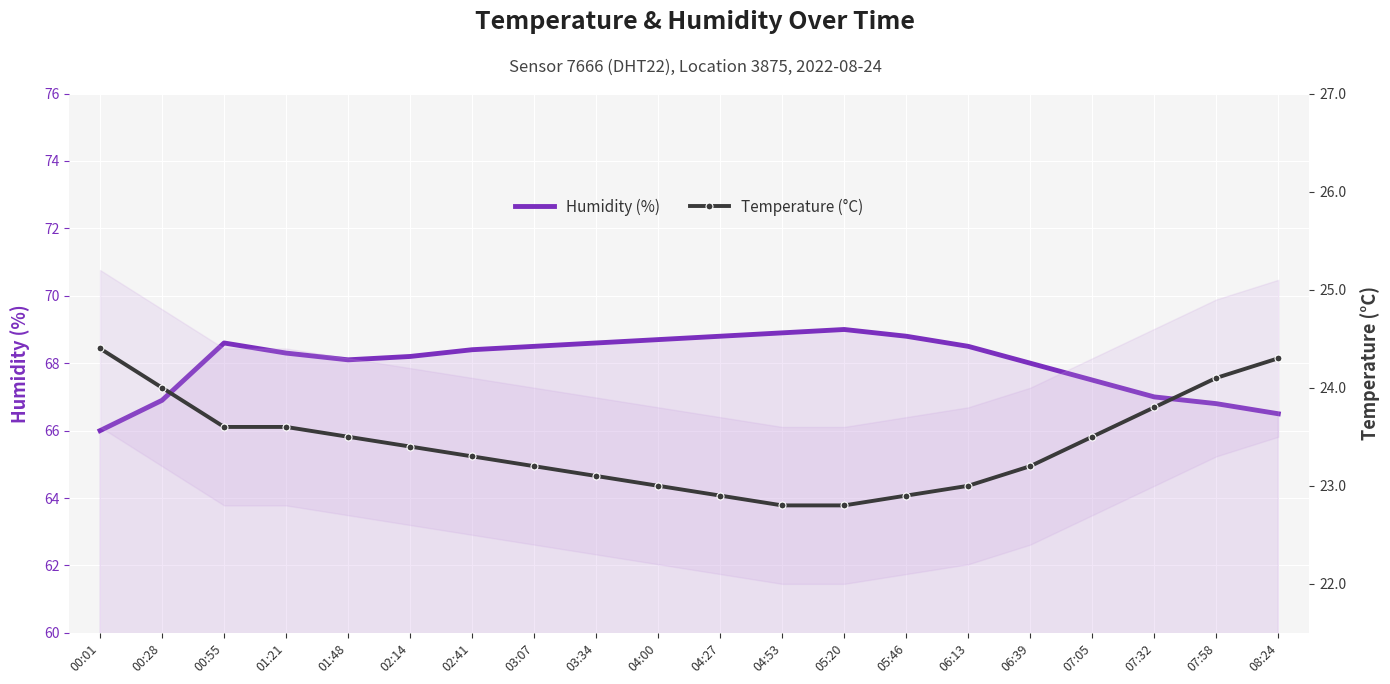

What is the total value across all series at 00:55?

92.2